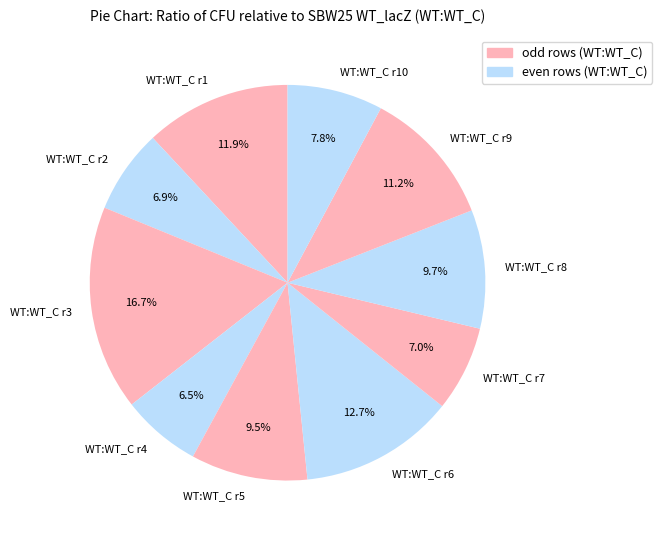

To the nearest percent, what is the difference between the largest and smallest slice percentages?

10%